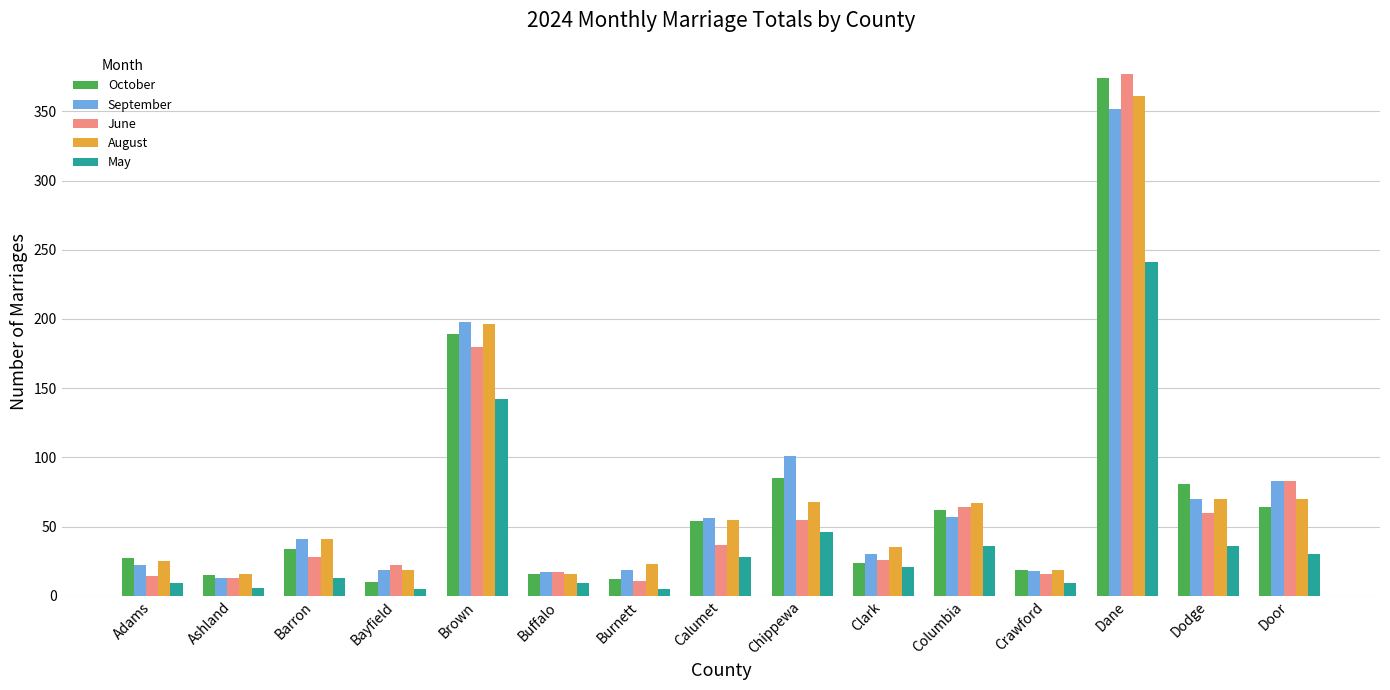

What is the sum of all June values?

1003